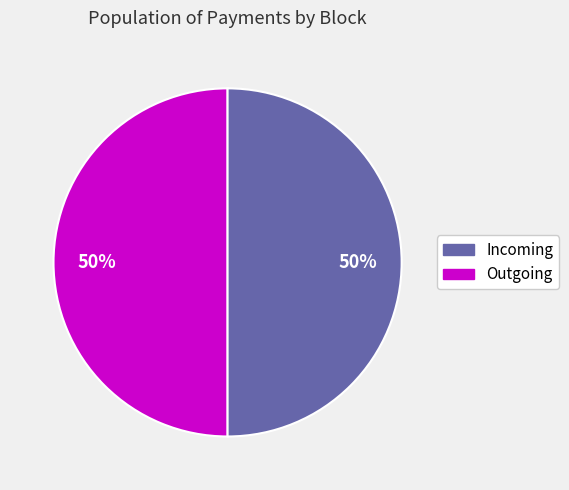

Combined, do Incoming and Outgoing account for over 50%?

Yes